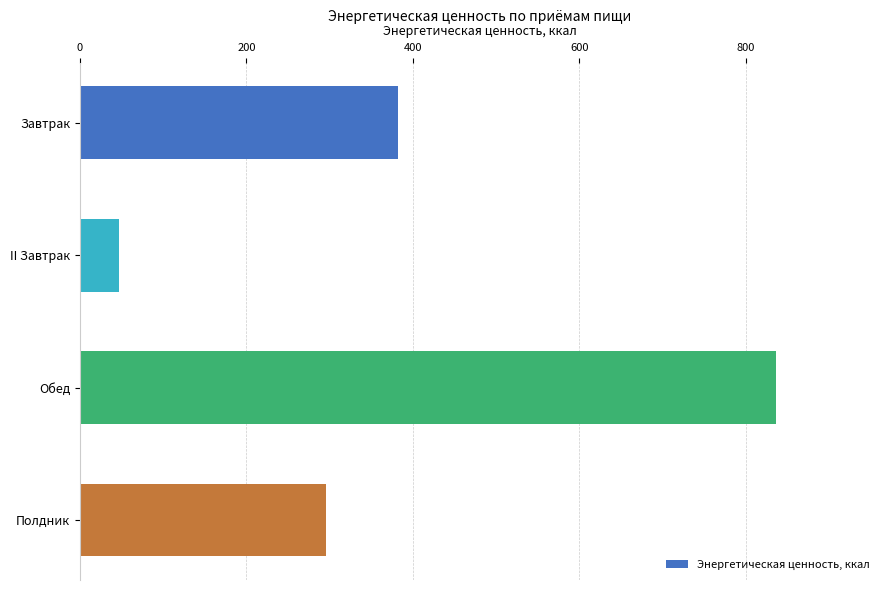

List the labels in order of value, smallest first.

II Завтрак, Полдник, Завтрак, Обед